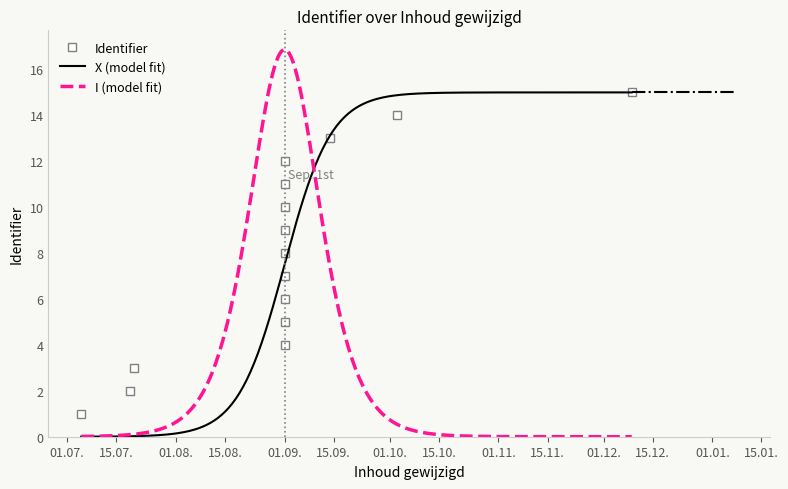

What is the highest value of the X (model fit) series?

15.0